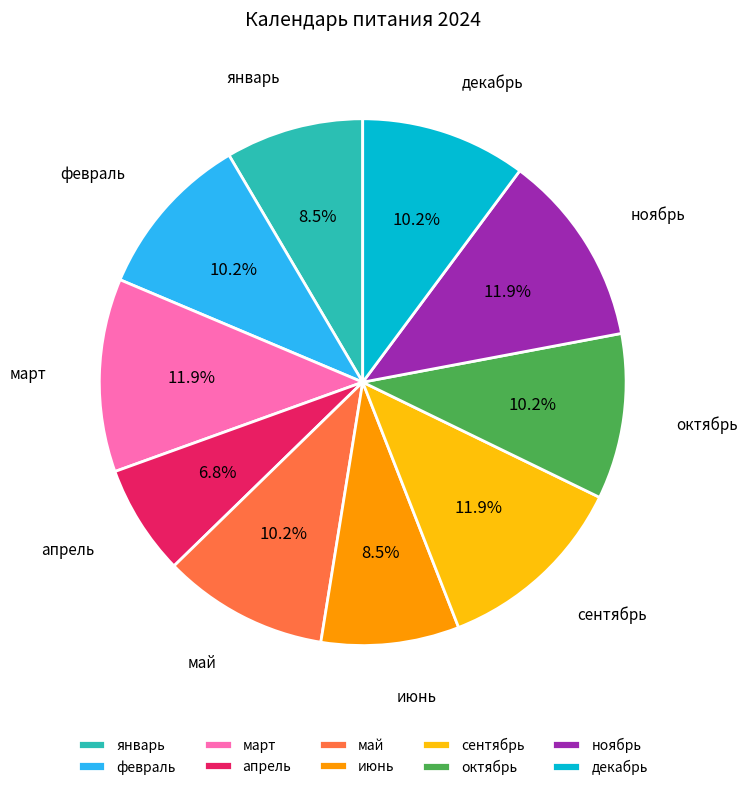

To the nearest percent, what is the difference between the largest and smallest slice percentages?

5%